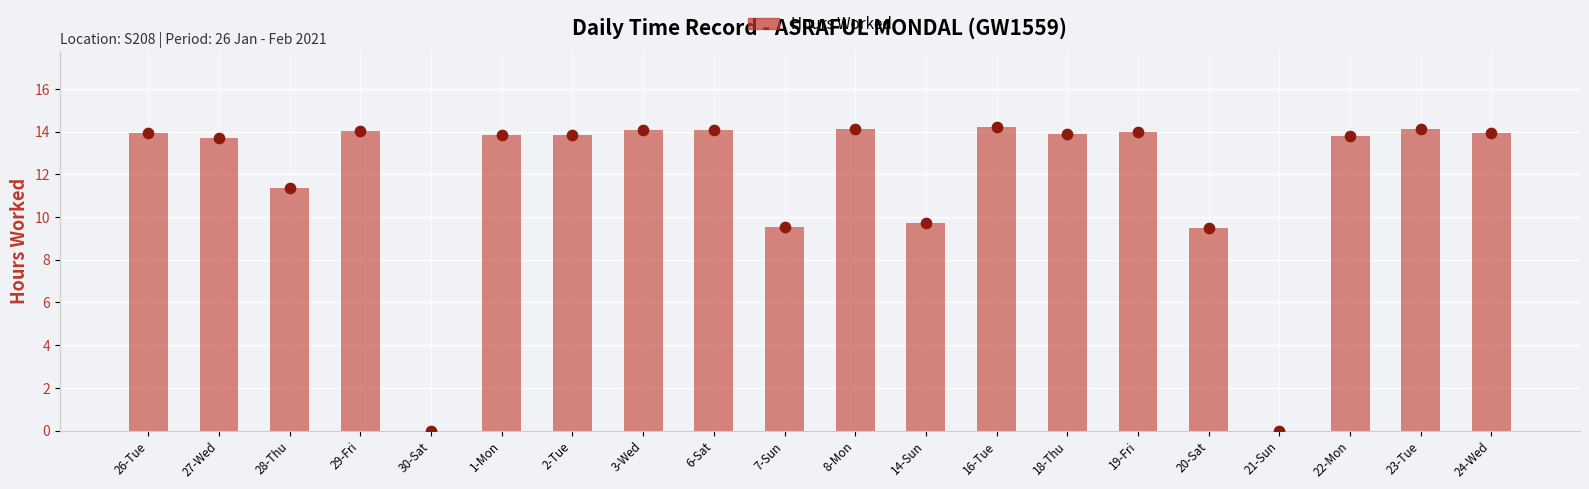

What is the change in value from 16-Tue to 18-Thu?

-0.3